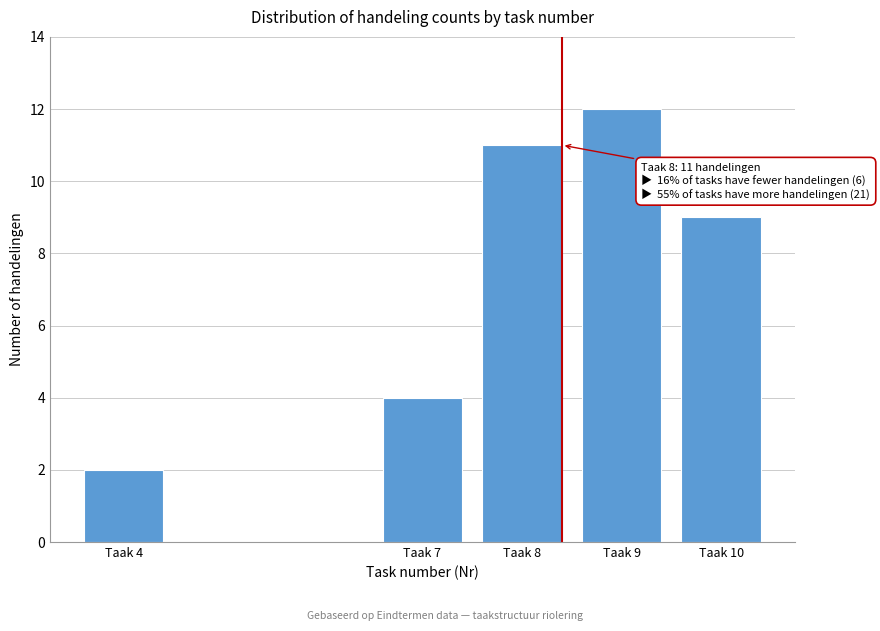

Reading left to right, what are all the values shown in this chart?

Taak 4=2	Taak 7=4	Taak 8=11	Taak 9=12	Taak 10=9